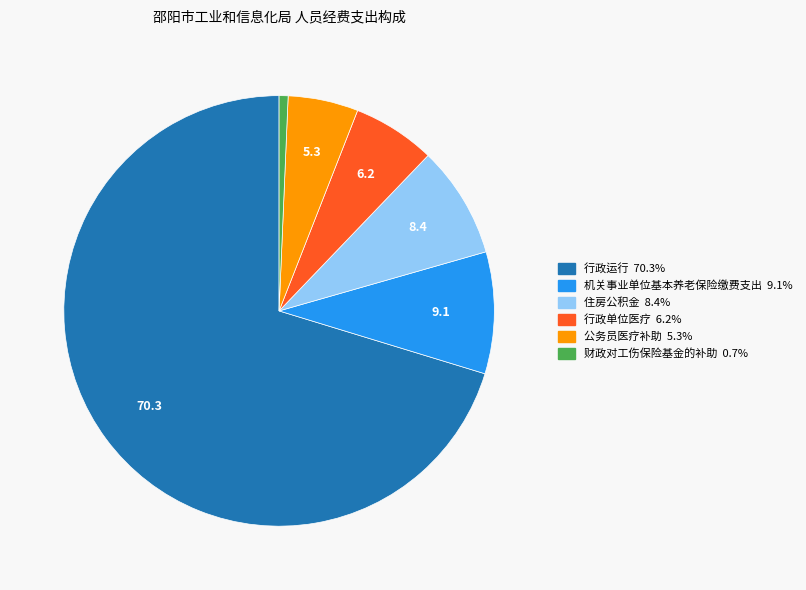

How many slices are in this pie chart?

6